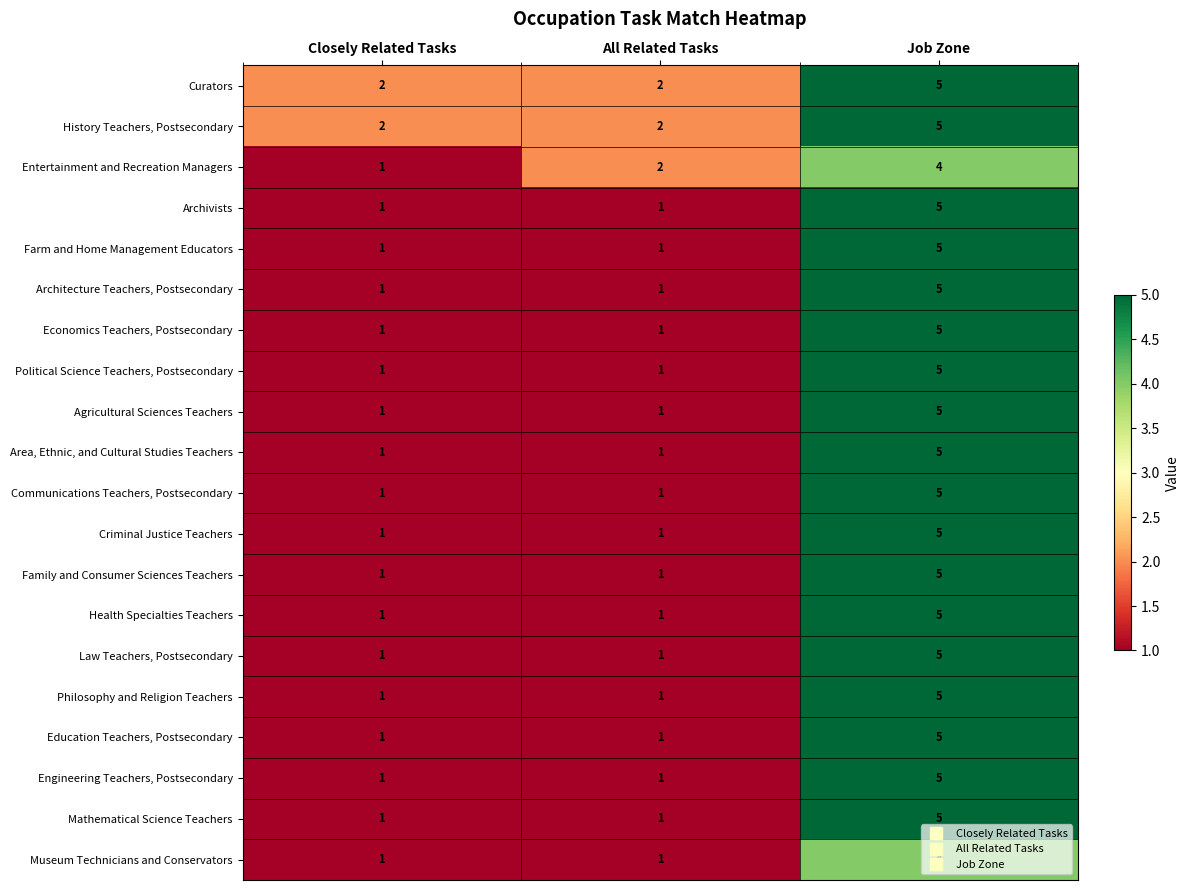

The Museum Technicians and Conservators series shows 1 at All Related Tasks. True or false?

True